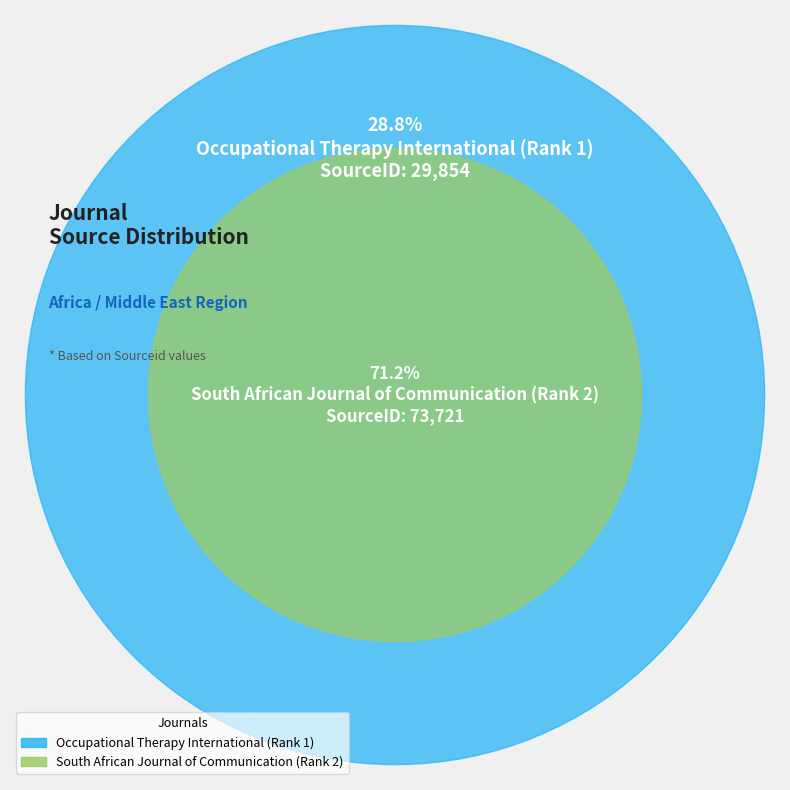

Rank the categories by value from lowest to highest.

Occupational Therapy International (Rank 1), South African Journal of Communication (Rank 2)